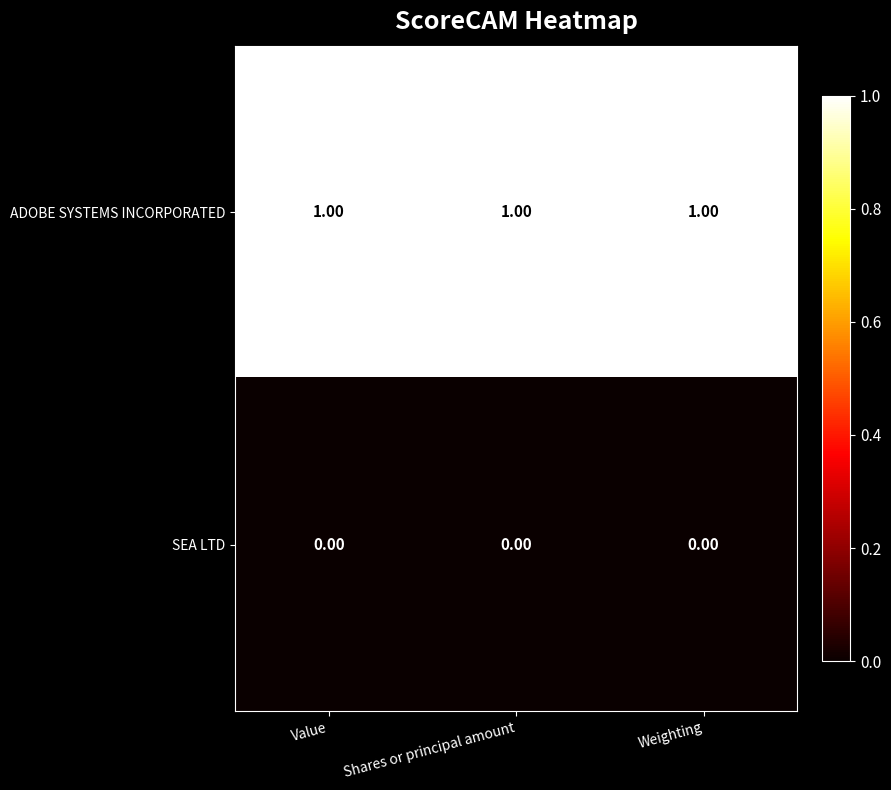

Rank the series at Weighting from highest to lowest value.

ADOBE SYSTEMS INCORPORATED, SEA LTD